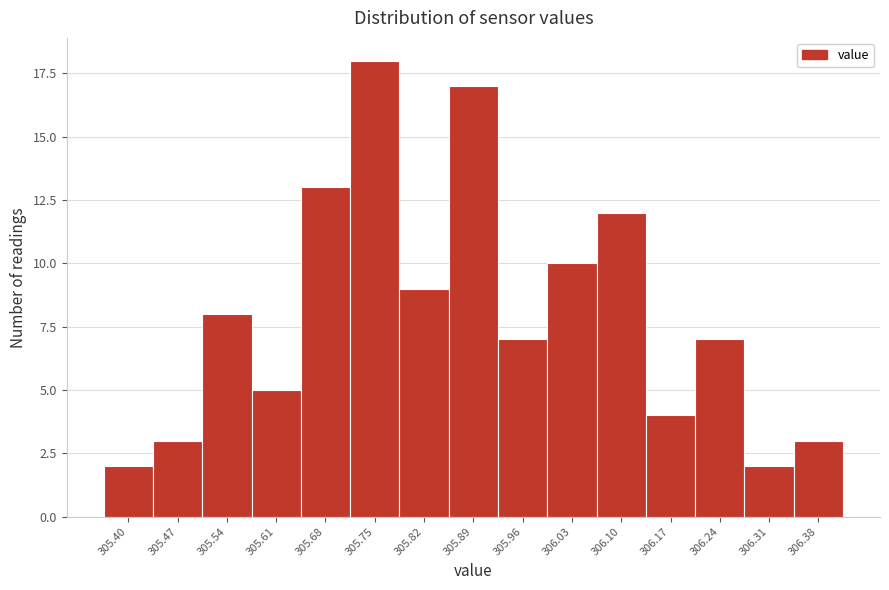

Reading left to right, list all the values displayed in this chart.

2	3	8	5	13	18	9	17	7	10	12	4	7	2	3